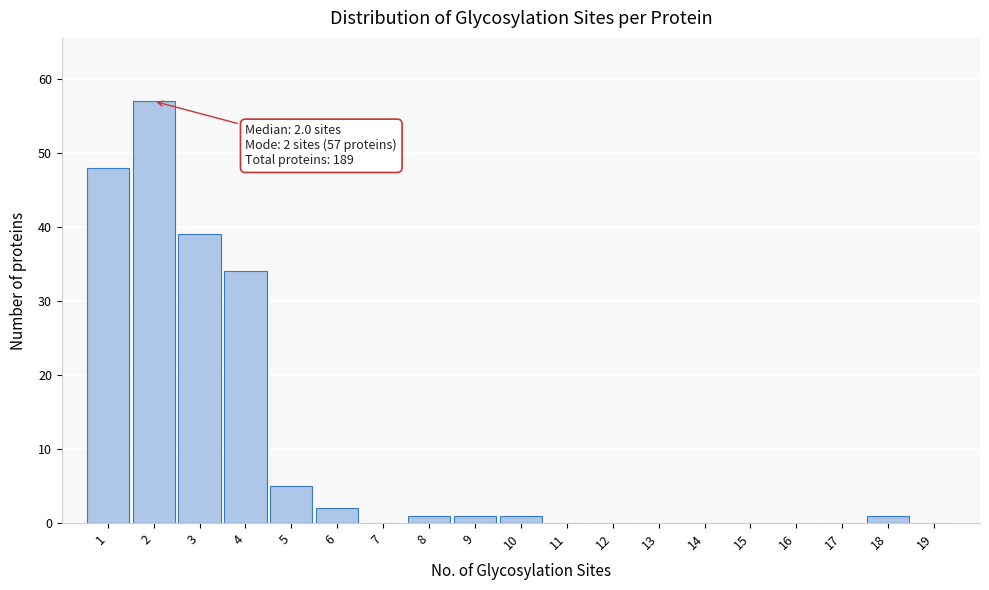

Over which range of the x-axis is the bar tallest?

1.5 to 2.5